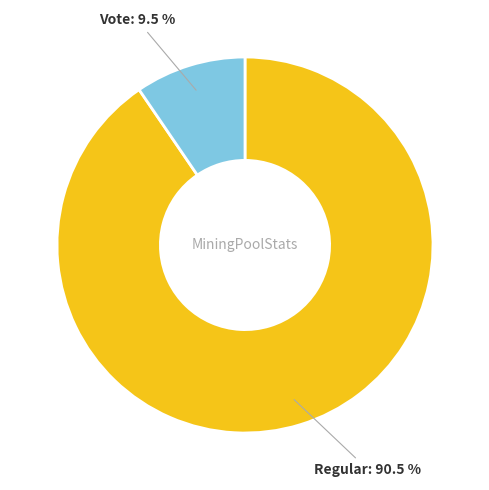

Rank the categories by value from highest to lowest.

Regular, Vote